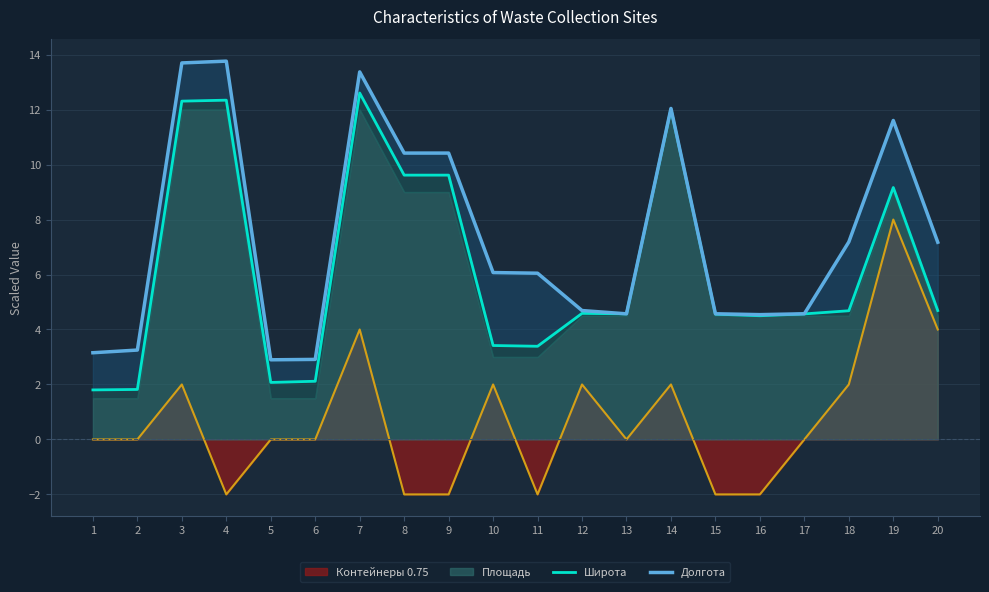

True or false: Долгота has a value of 4.3 at 7.

False